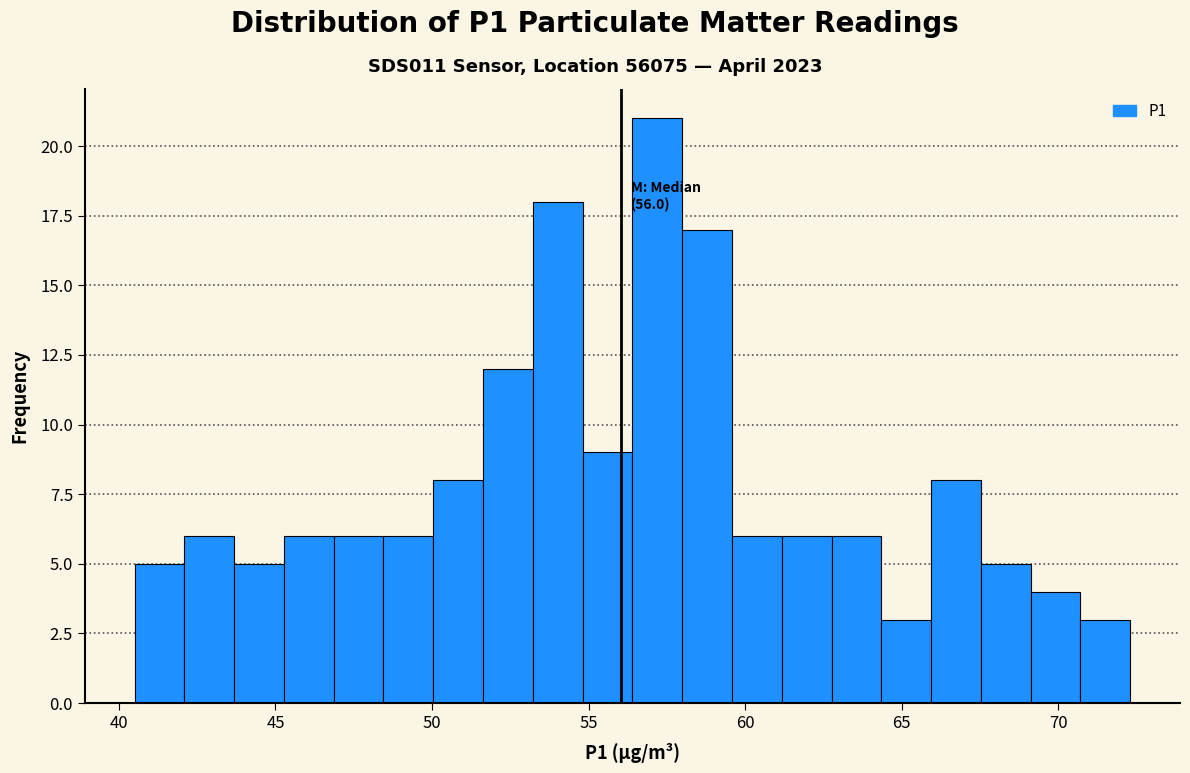

Around what value on the x-axis is the tallest bar? Give the approximate position of its centre, as read against the axis.

57.0